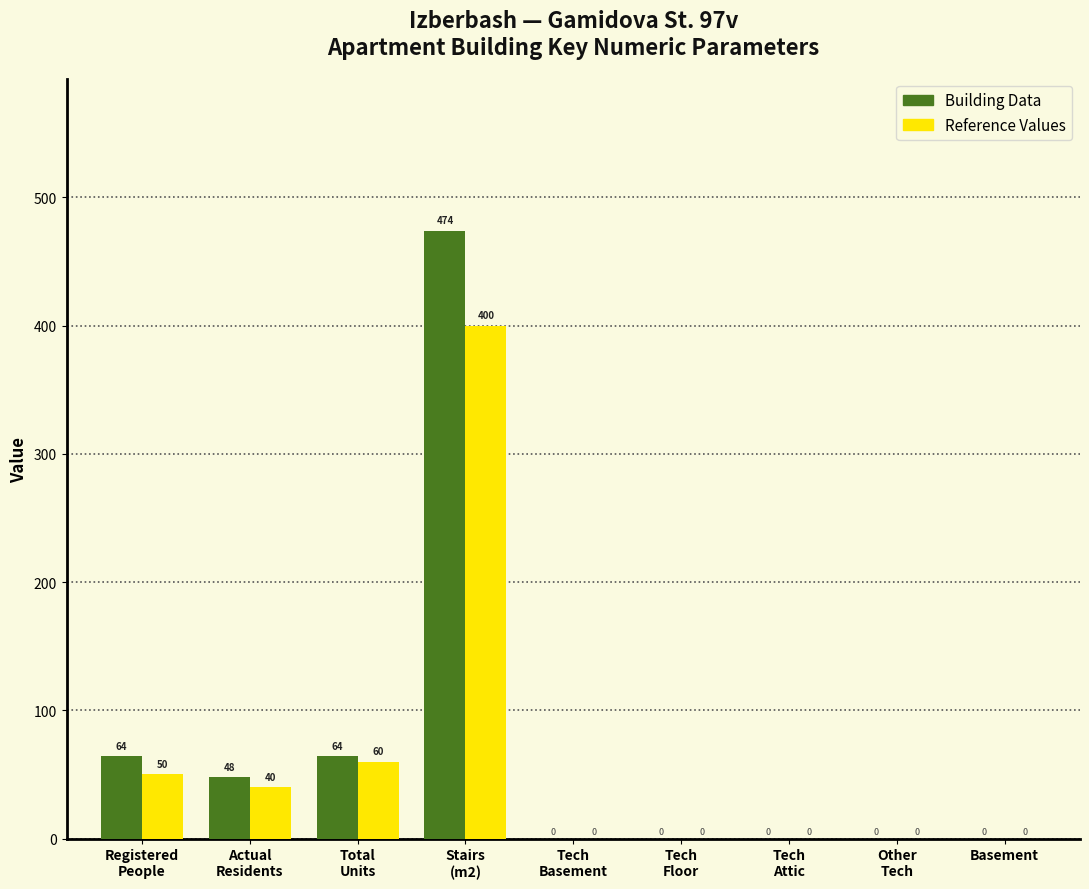

What is the sum of all Reference Values values?

550